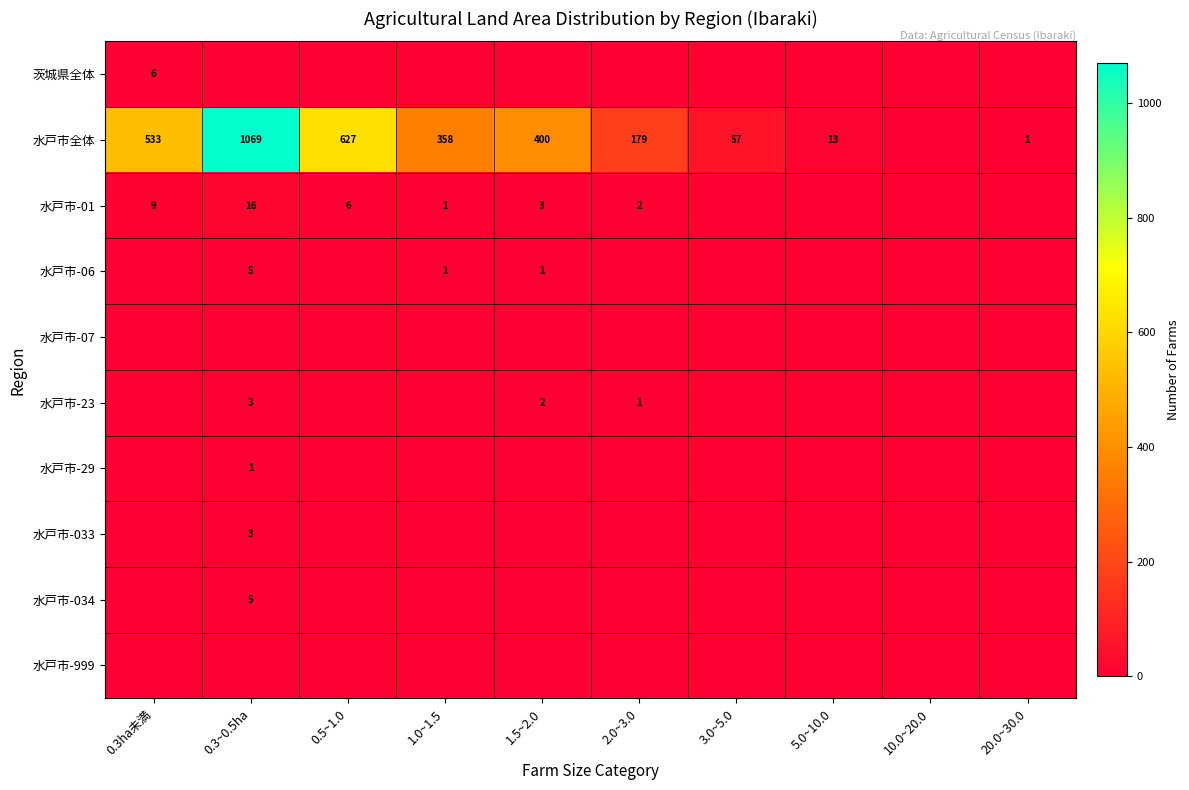

The 水戸市全体 series shows 567 at 1.0~1.5. True or false?

False